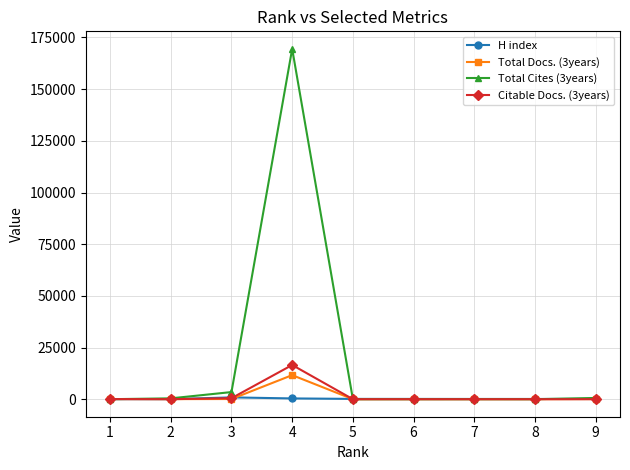

Is the value of Total Docs. (3years) at 4 greater than the value of H index at 5?

Yes